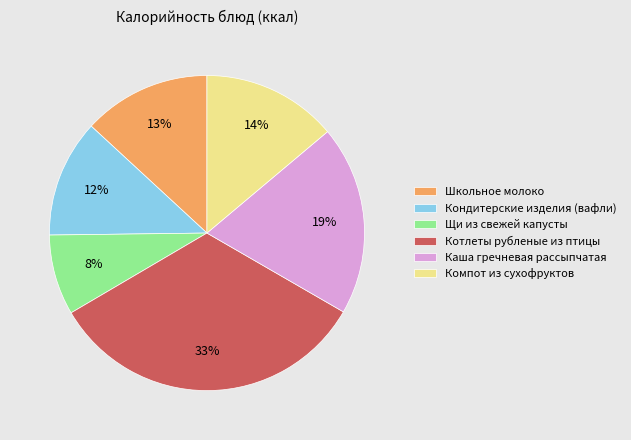

Between Школьное молоко and Кондитерские изделия (вафли), which is larger?

Школьное молоко